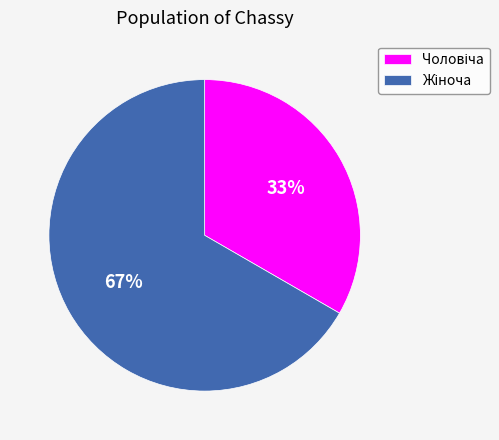

To the nearest percent, what is the average slice percentage?

50%